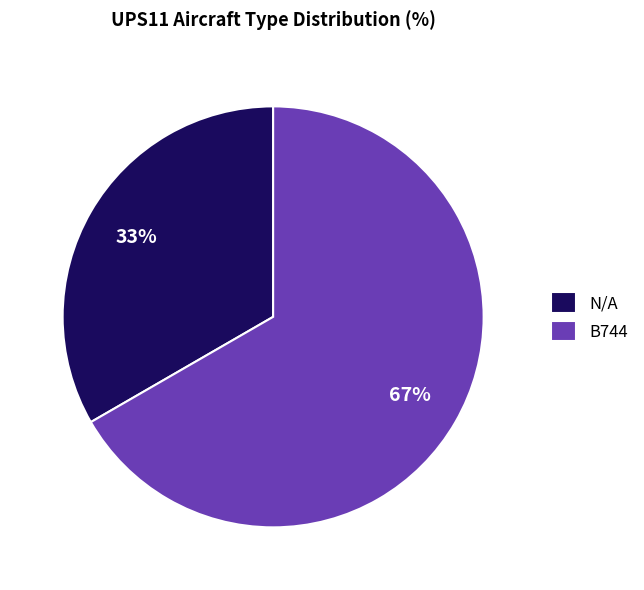

Which has a higher value, N/A or B744?

B744